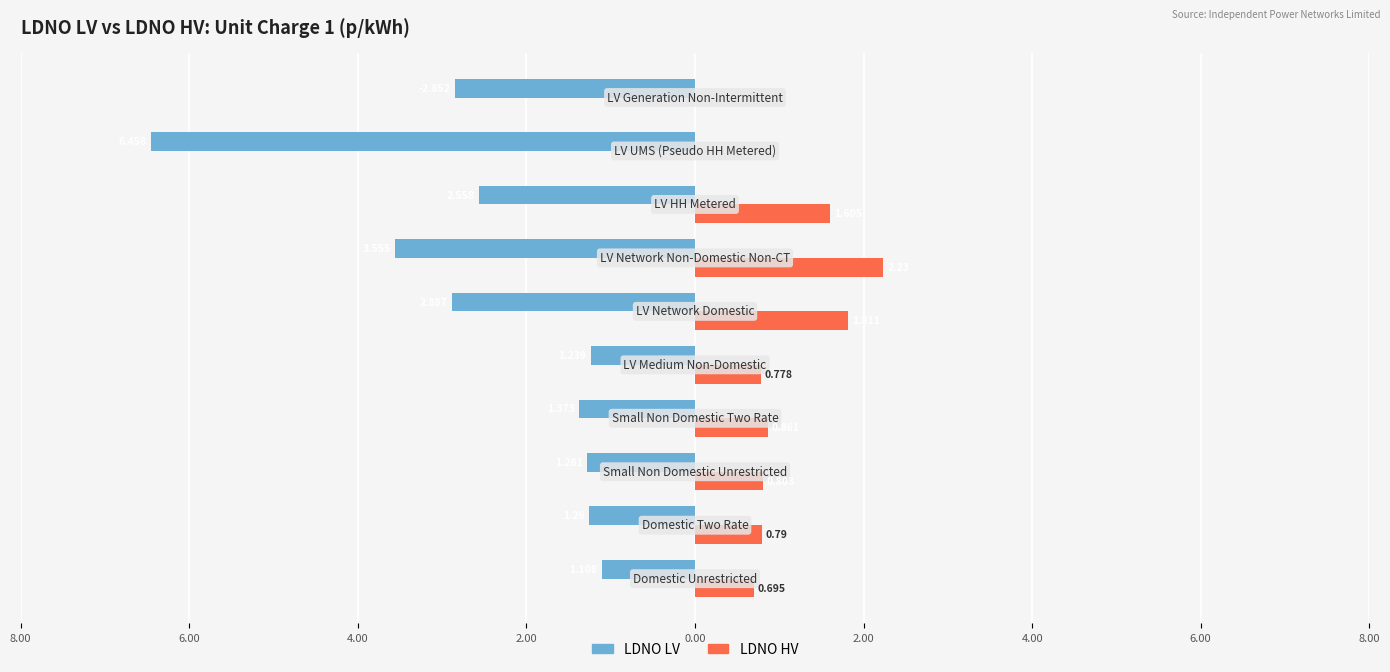

Which series has the widest spread of values?

LDNO LV